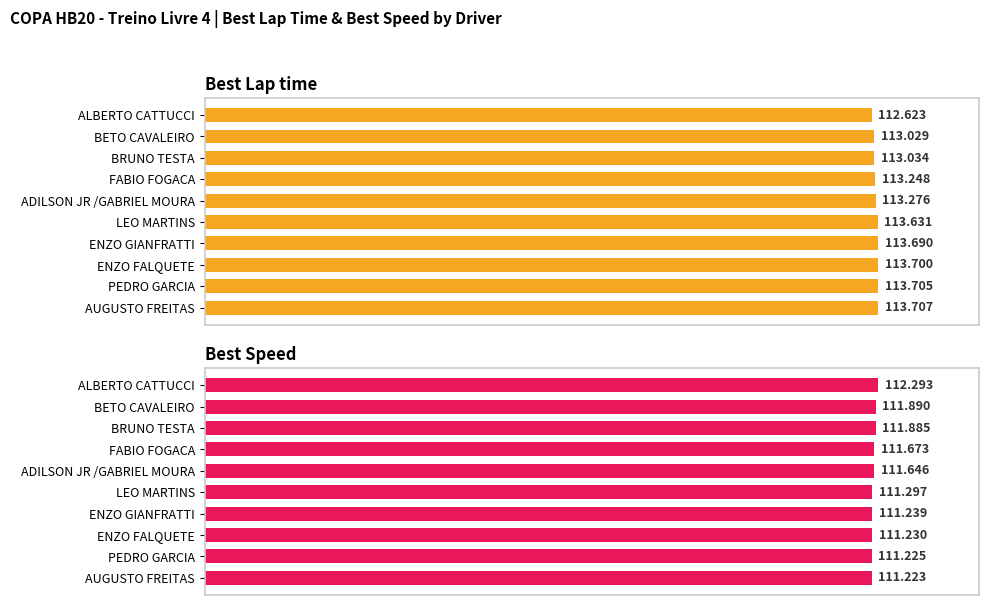

Count the number of categories in the chart.

10